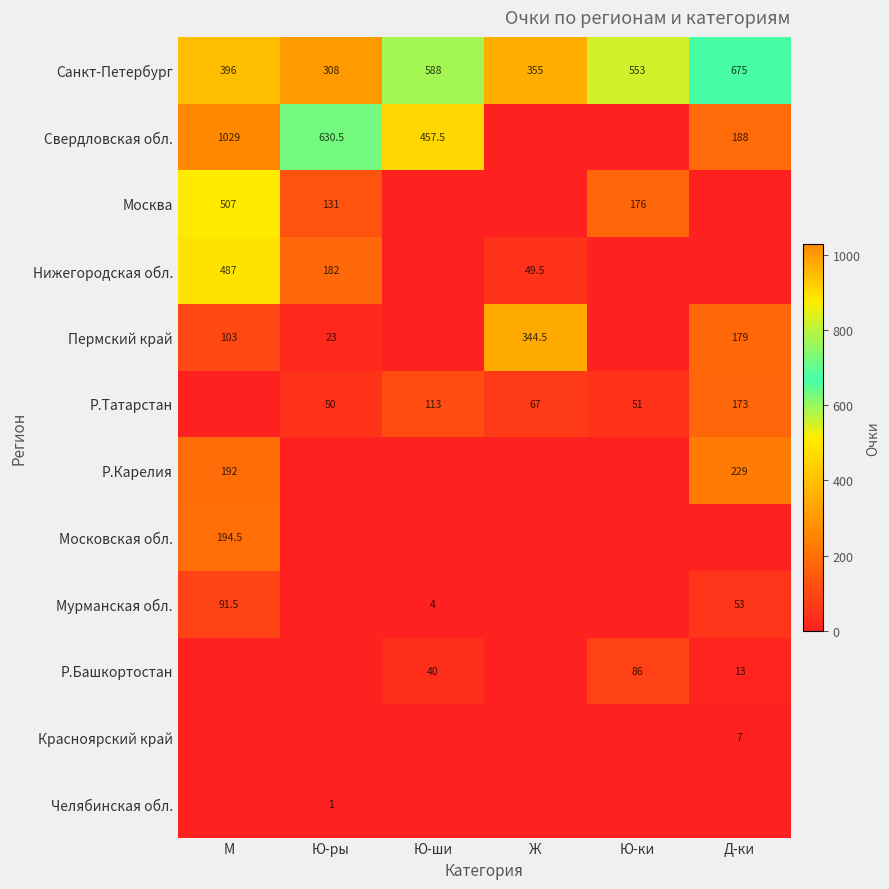

Is it true that Р.Татарстан equals 264.6 at Д-ки?

False